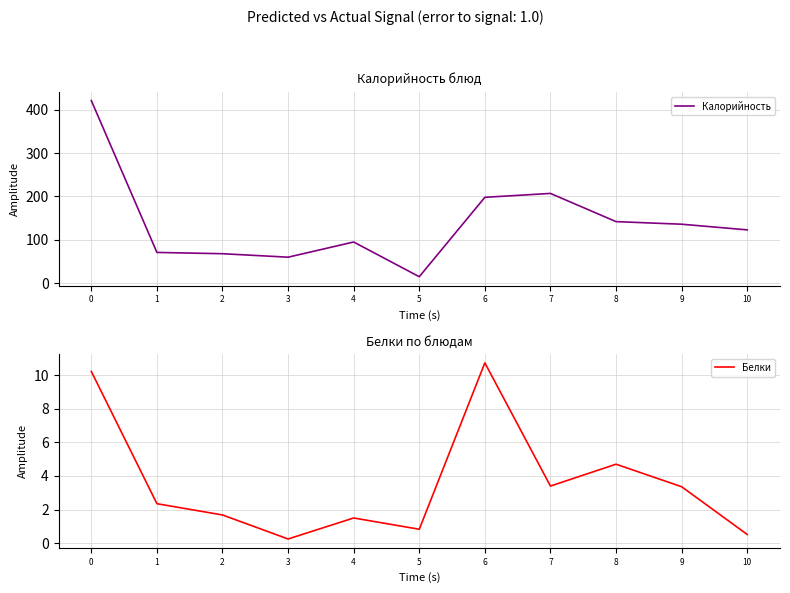

In Белки, how many points are lower than both neighbors (excluding endpoints)?

3